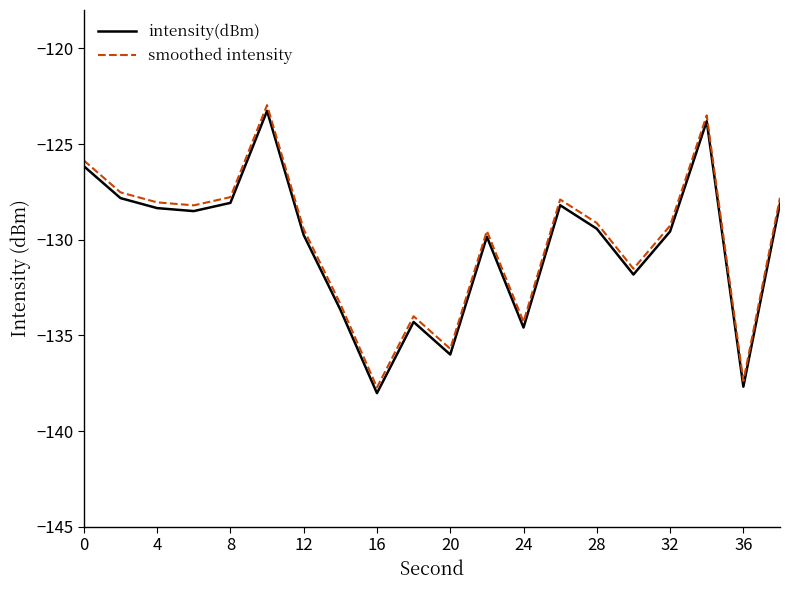

What is the difference between the maximum and minimum values in the smoothed intensity series?

14.7